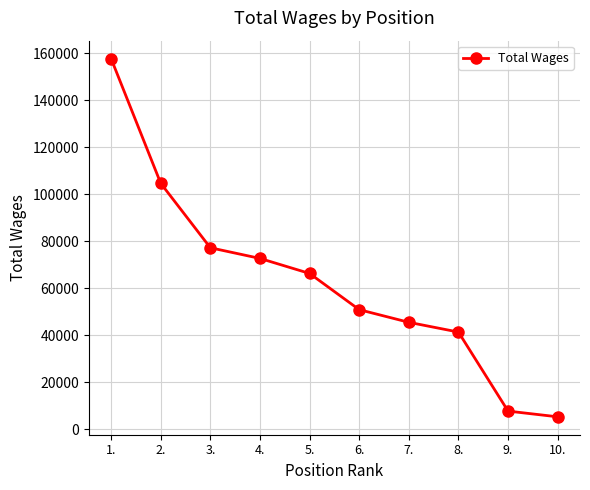

How many data points are less than 66237?

5